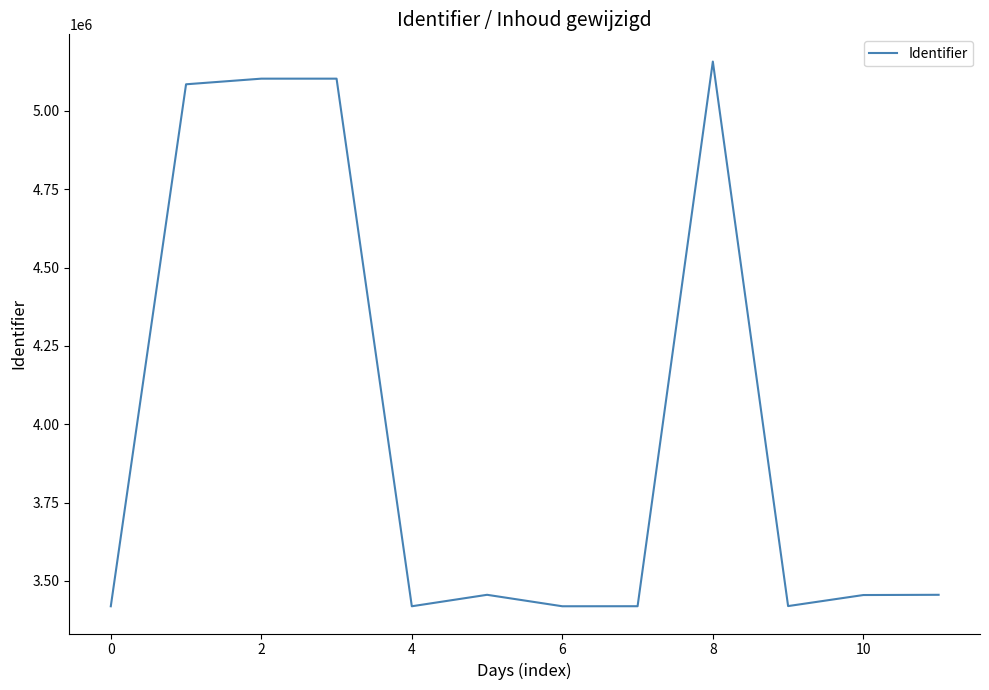

What is the minimum value shown in the chart?

3419119